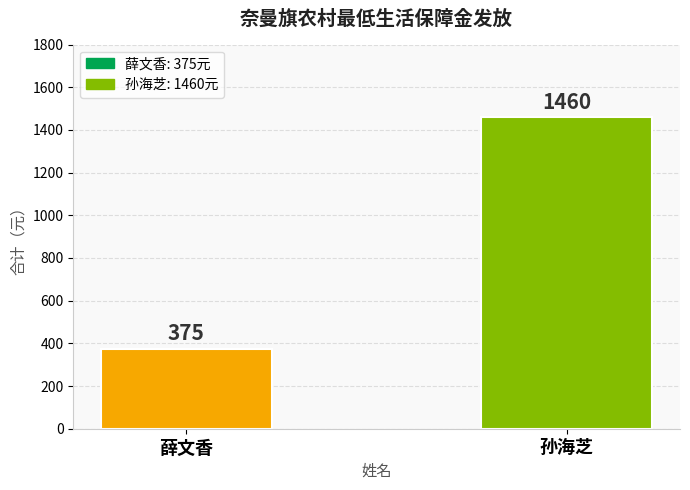

Approximately how many times larger is the value at 孙海芝 compared to 薛文香?

3.9